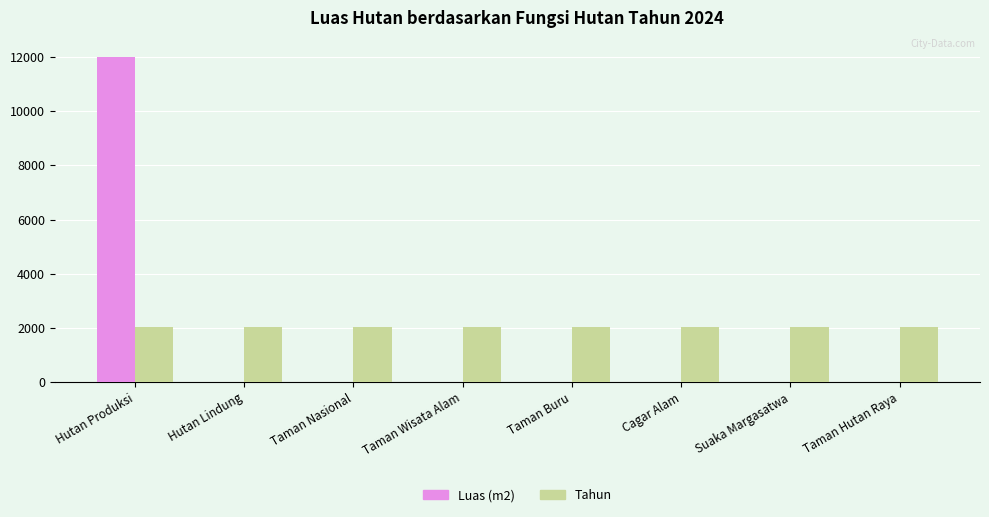

What is the total value across all series at Cagar Alam?

2024